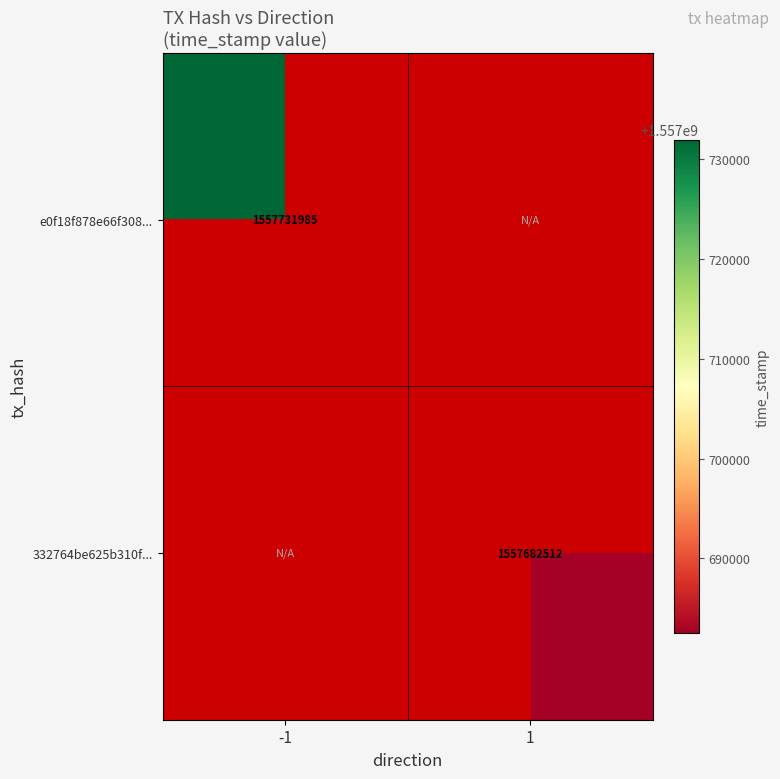

What is the smallest value displayed?

1557682512.0